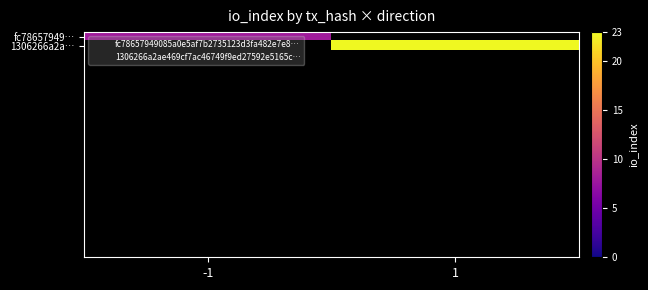

What is the maximum value shown in the chart?

23.0